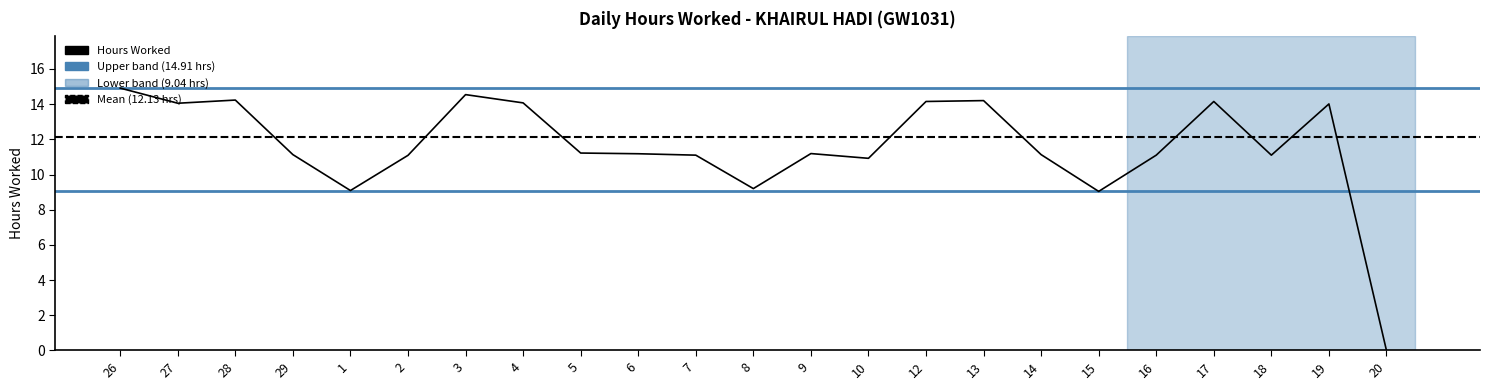

True or false: the data has more than 2 interior local peaks.

True